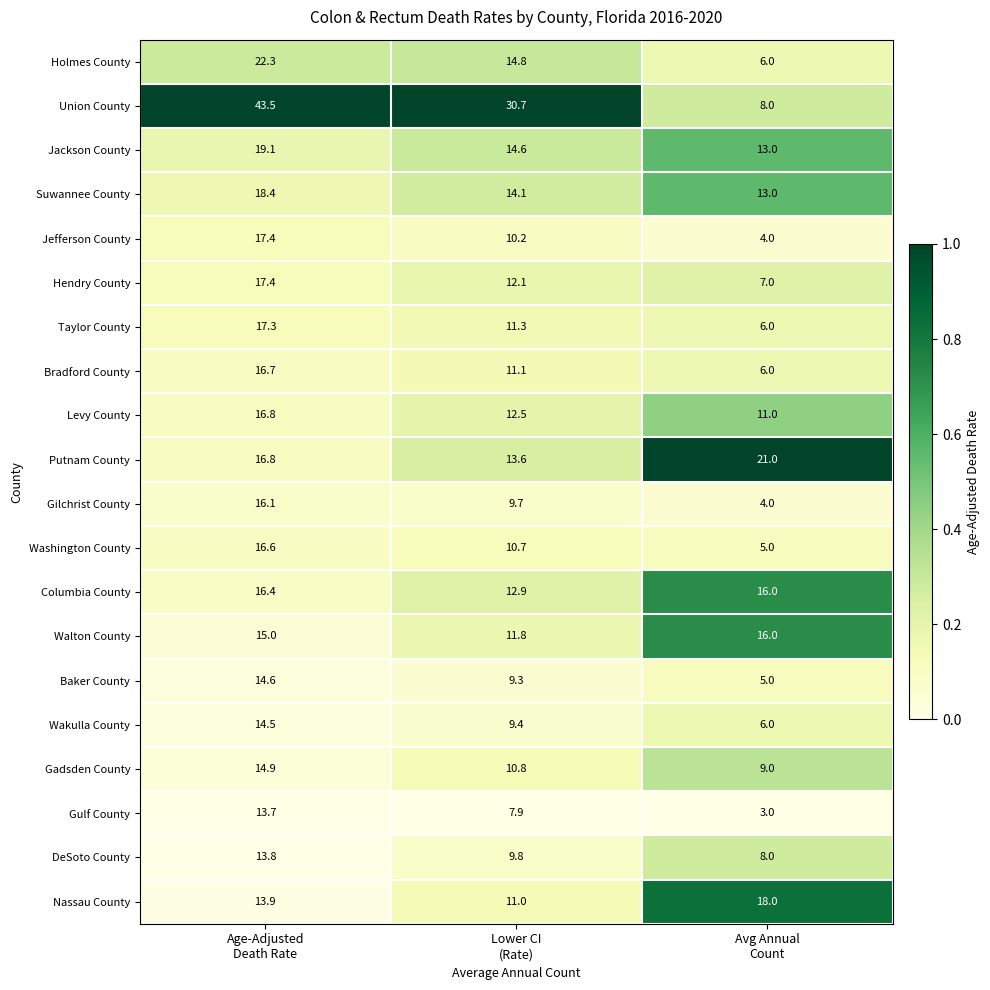

What is the difference between the maximum and minimum values in the DeSoto County series?

5.8